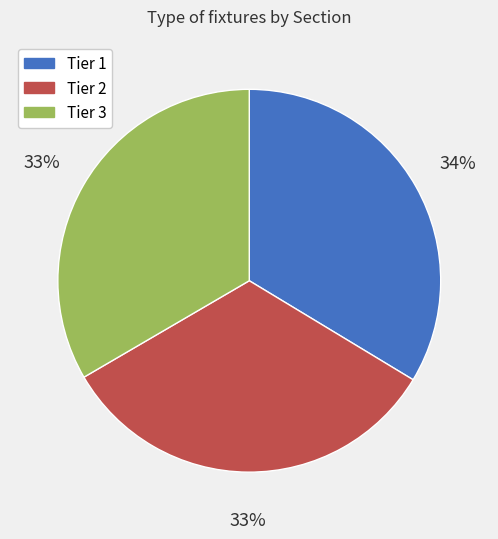

How many slices are in this pie chart?

3